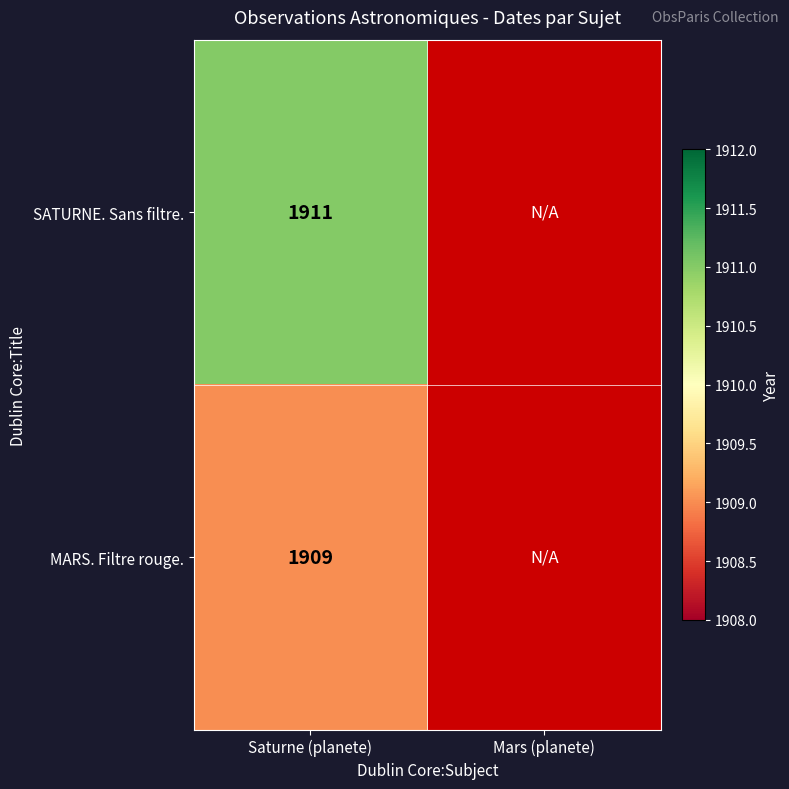

At which category is the sum across all series the highest?

Saturne (planete)